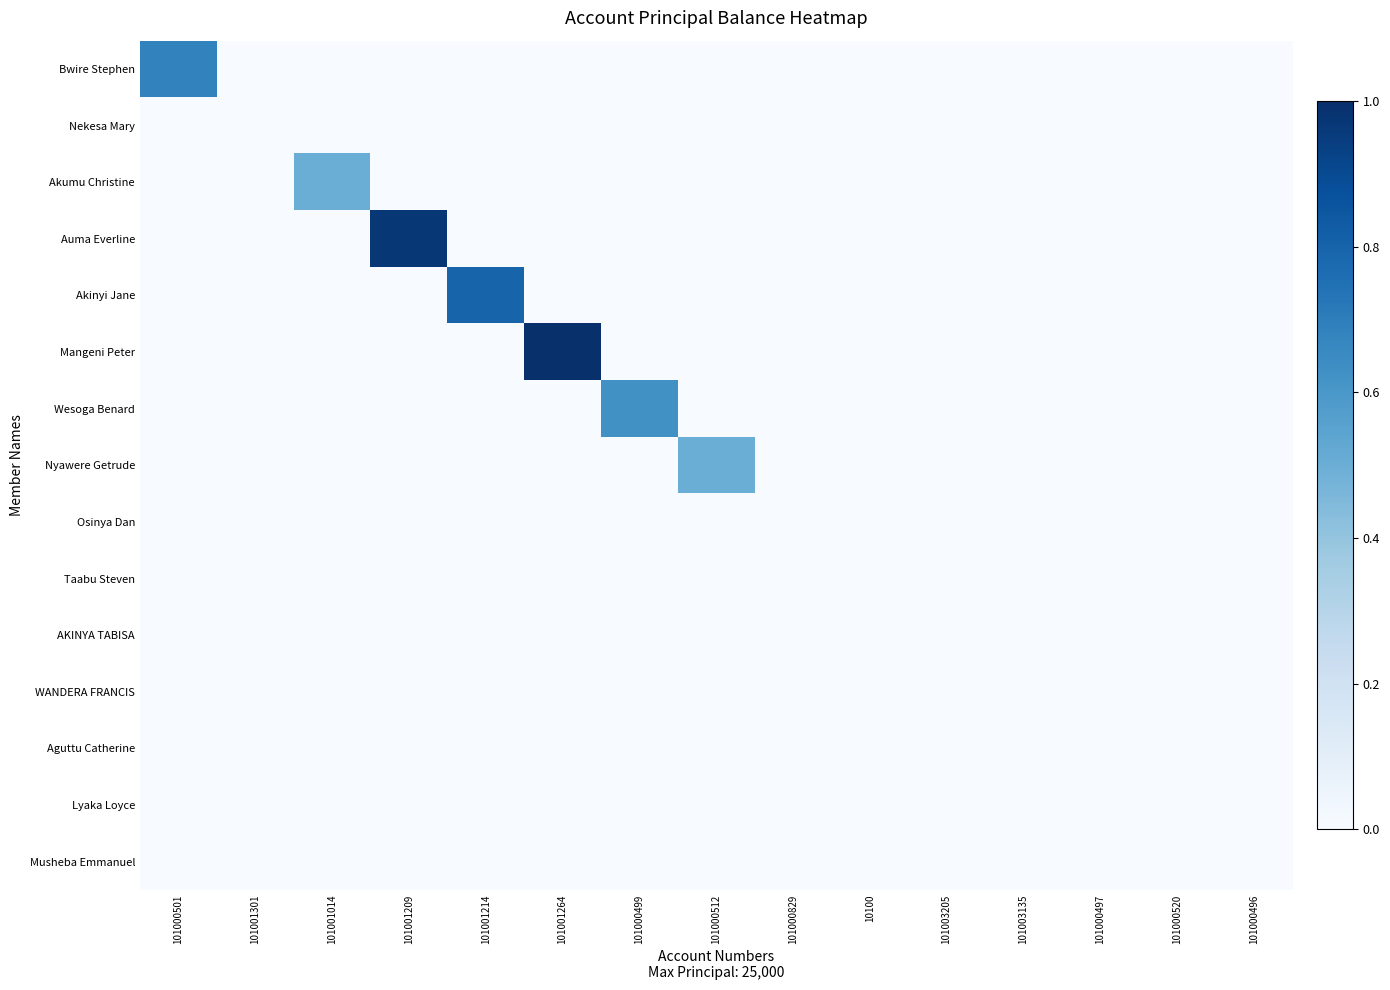

At which category is the sum across all series the highest?

101001264